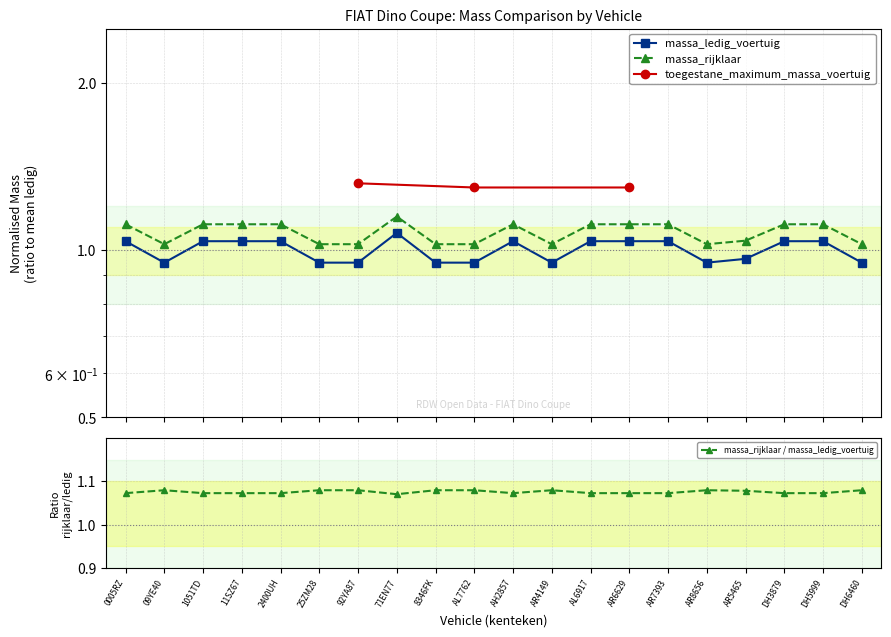

True or false: massa_rijklaar / massa_ledig_voertuig has more than 0 interior local peaks.

True